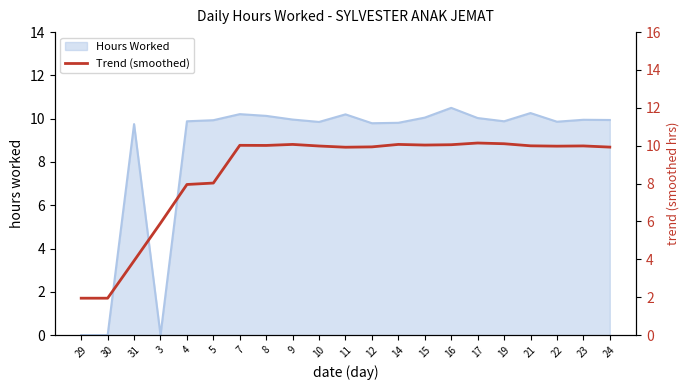

How many categories are shown in the chart?

21